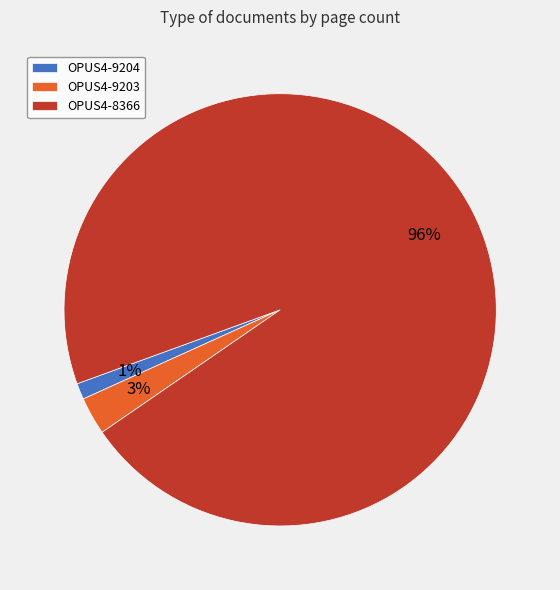

Between OPUS4-8366 and OPUS4-9204, which is larger?

OPUS4-8366